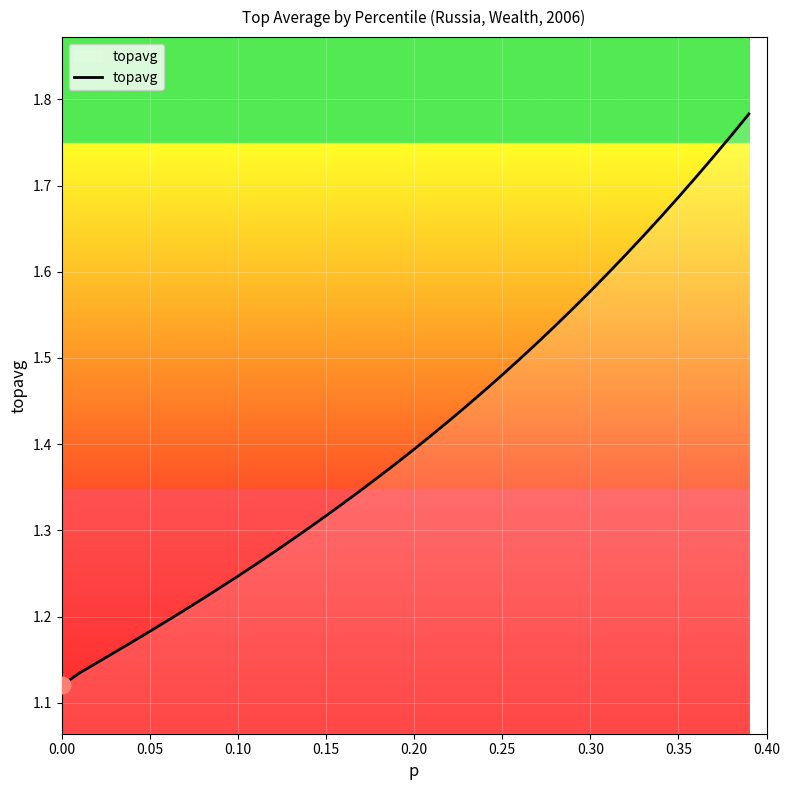

True or false: there are more than 1 points higher than both neighbors.

False